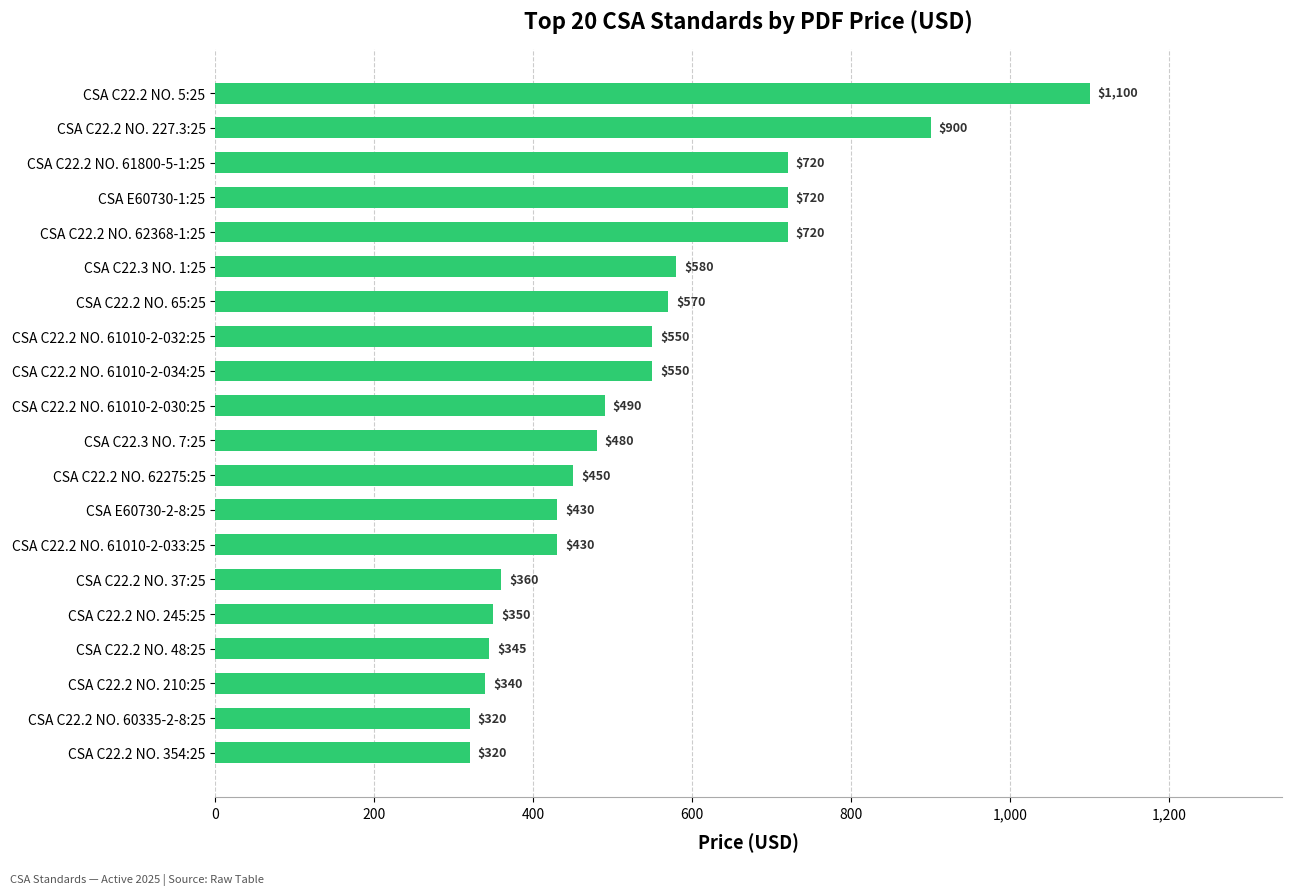

Which label corresponds to the largest value in the chart?

CSA C22.2 NO. 5:25